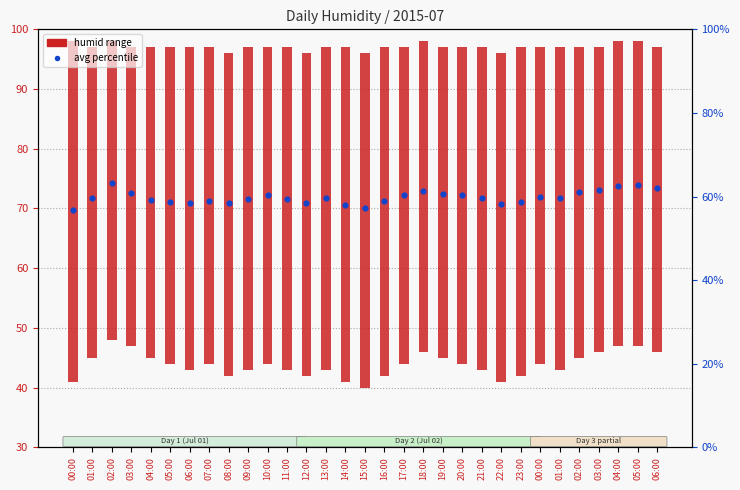

Approximately how many times larger is the value at 09:00 compared to 03:00?

1.0